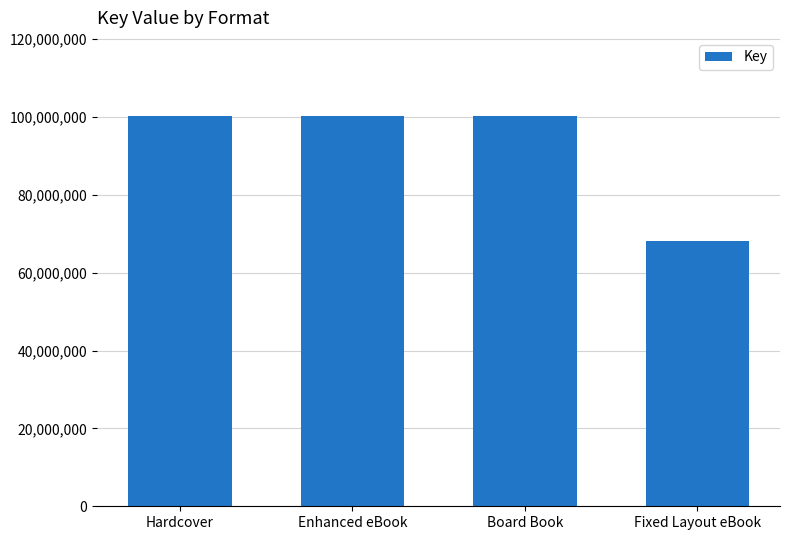

What is the value of the 3rd bar from the left?

100244907